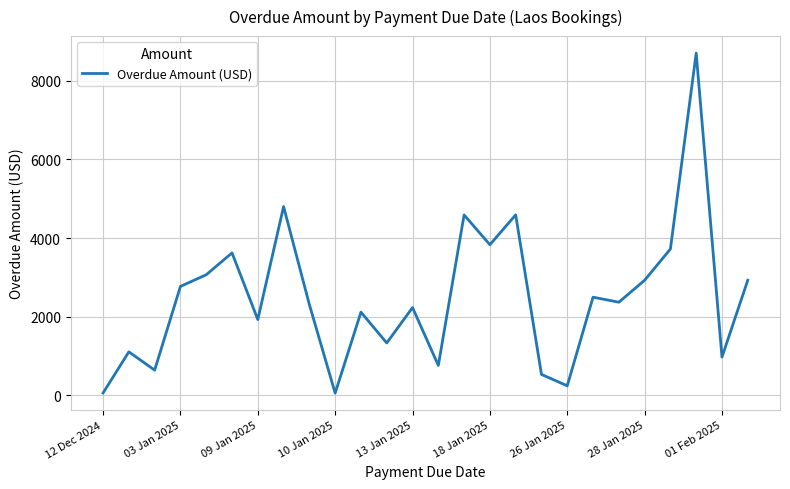

What is the difference between the maximum and minimum values?

8640